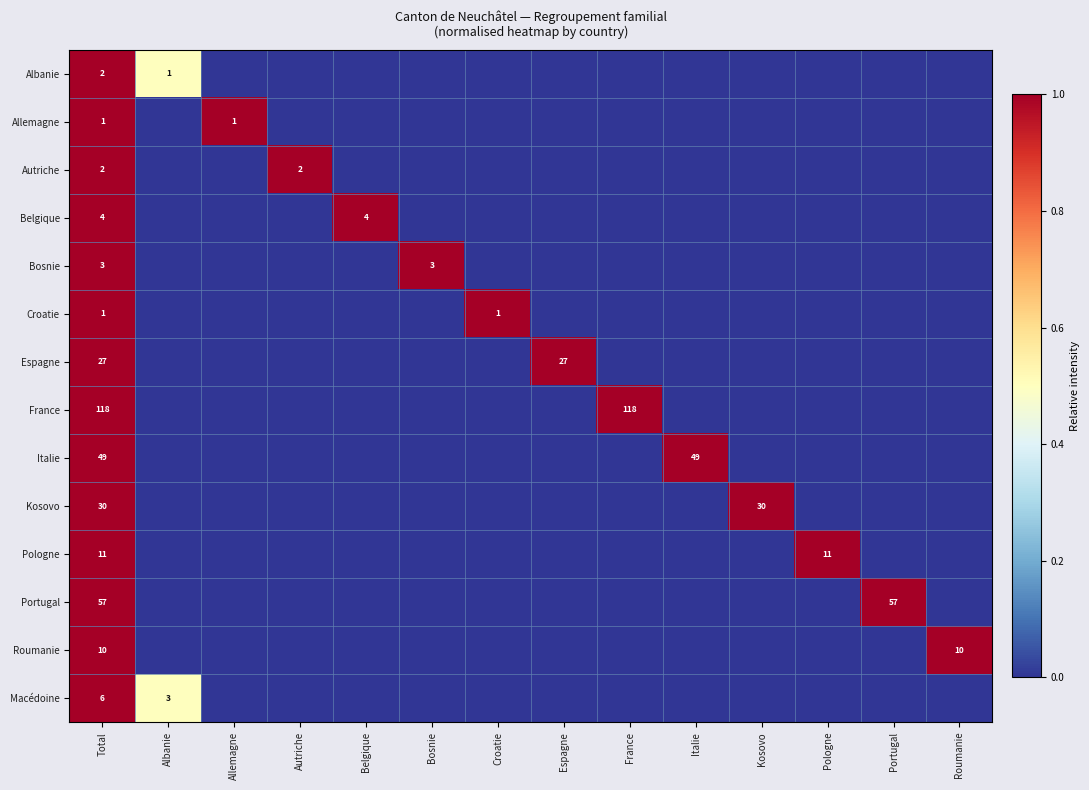

Which has a higher value, Autriche or Italie?

Autriche